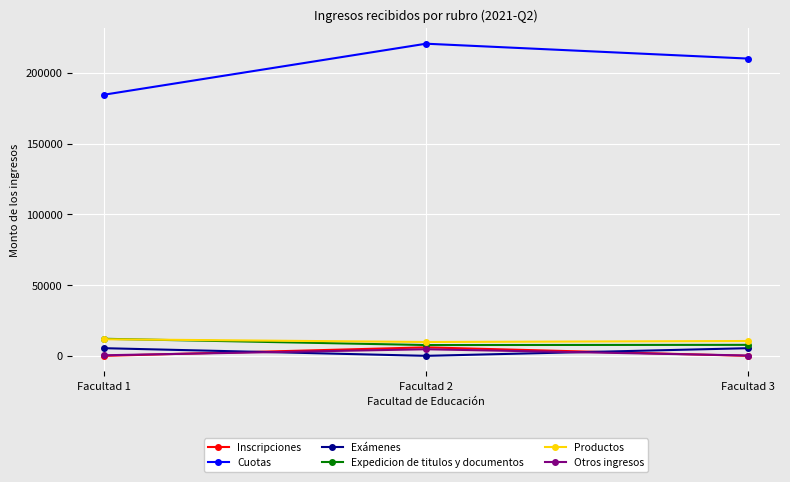

What is the maximum value shown in the chart?

220500.0